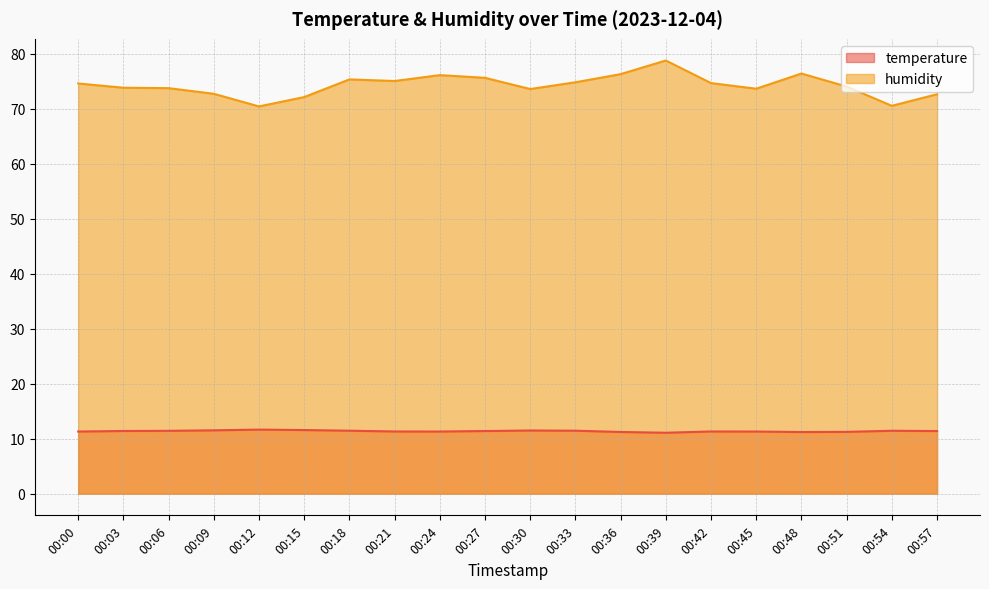

Which series has the largest total across all categories?

humidity